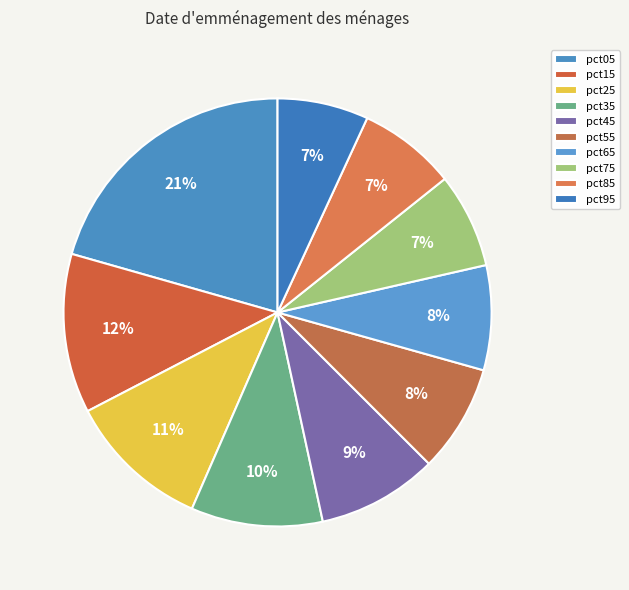

Rank the categories by value from highest to lowest.

pct05, pct15, pct25, pct35, pct45, pct55, pct65, pct85, pct75, pct95